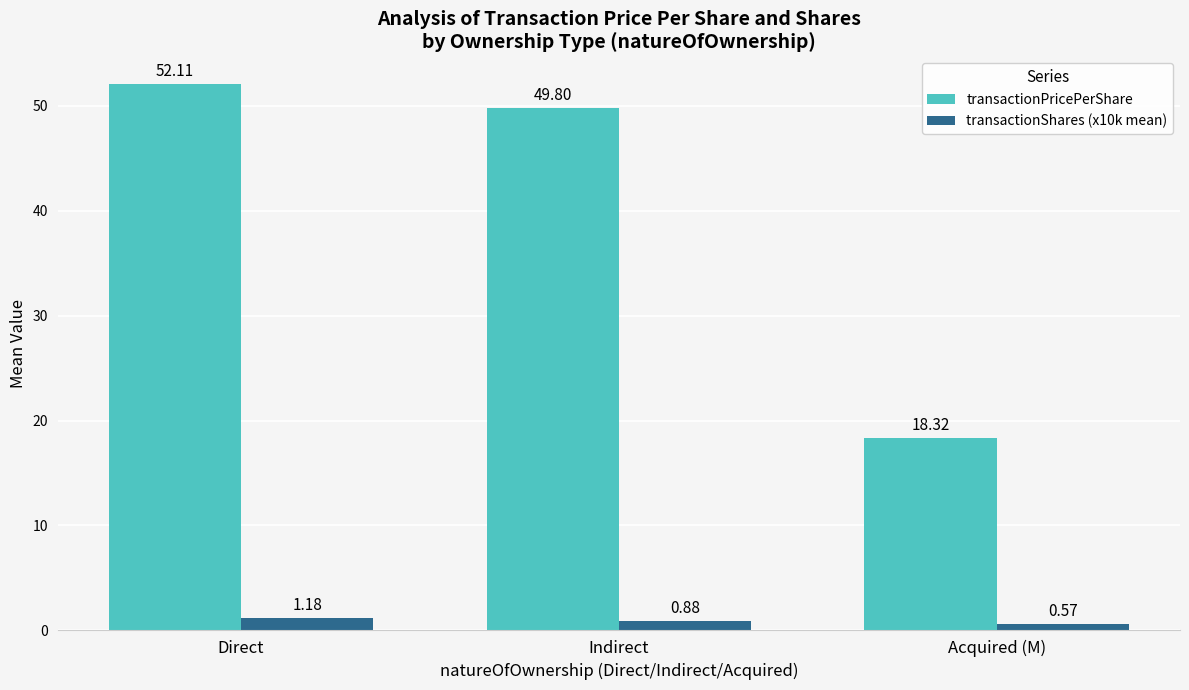

What is the difference between the highest and lowest values at Direct?

50.9